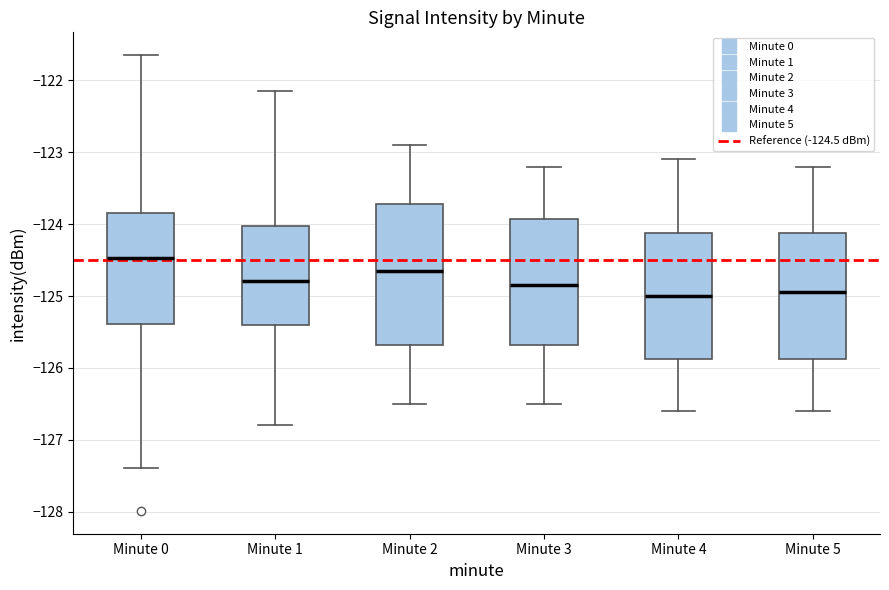

Where is the lower edge of the box for Minute 0 on the y-axis? The values are not printed on the chart, so give them approximately, as read against the axis.

-125.4